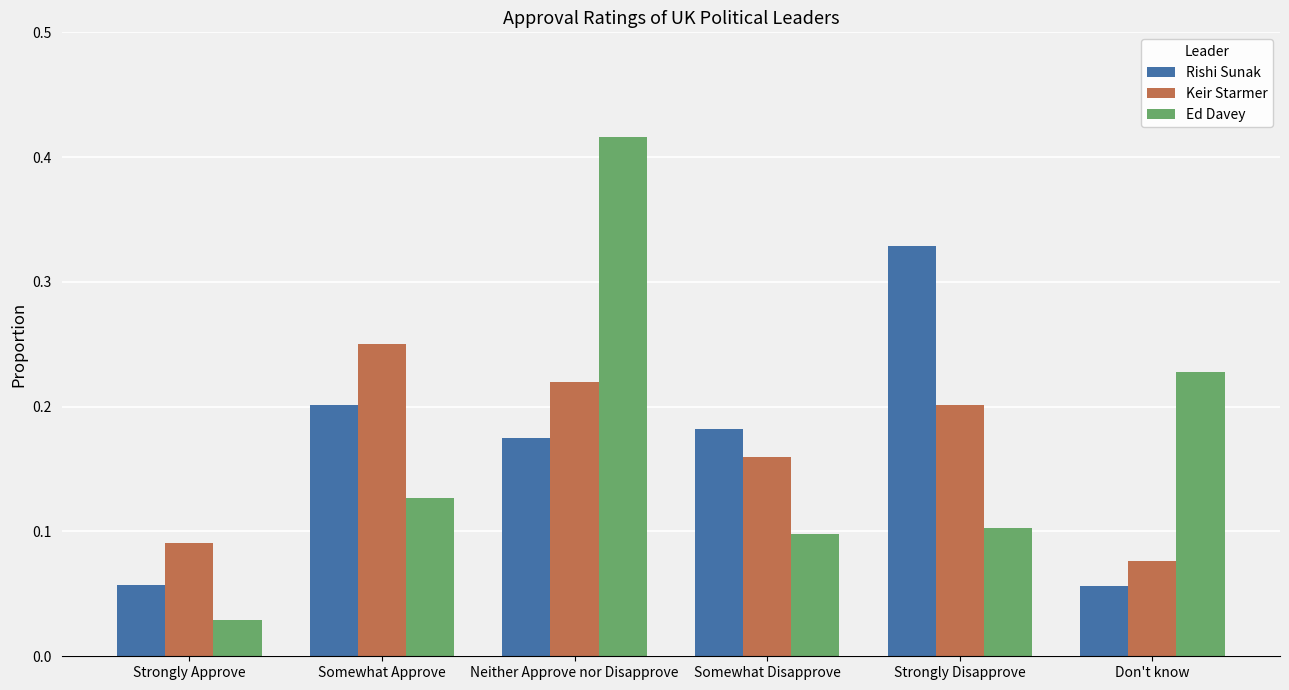

Rank the categories by Ed Davey value from highest to lowest.

Neither Approve nor Disapprove, Don't know, Somewhat Approve, Strongly Disapprove, Somewhat Disapprove, Strongly Approve